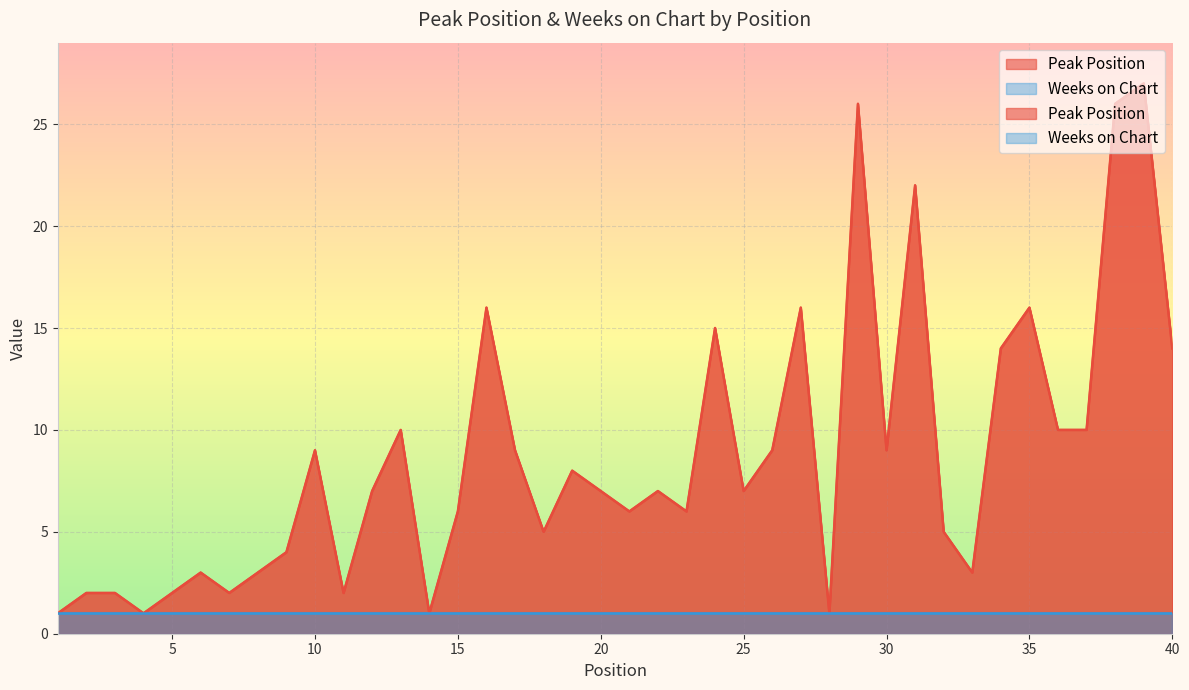

Between 31 and 14, which is larger?

31